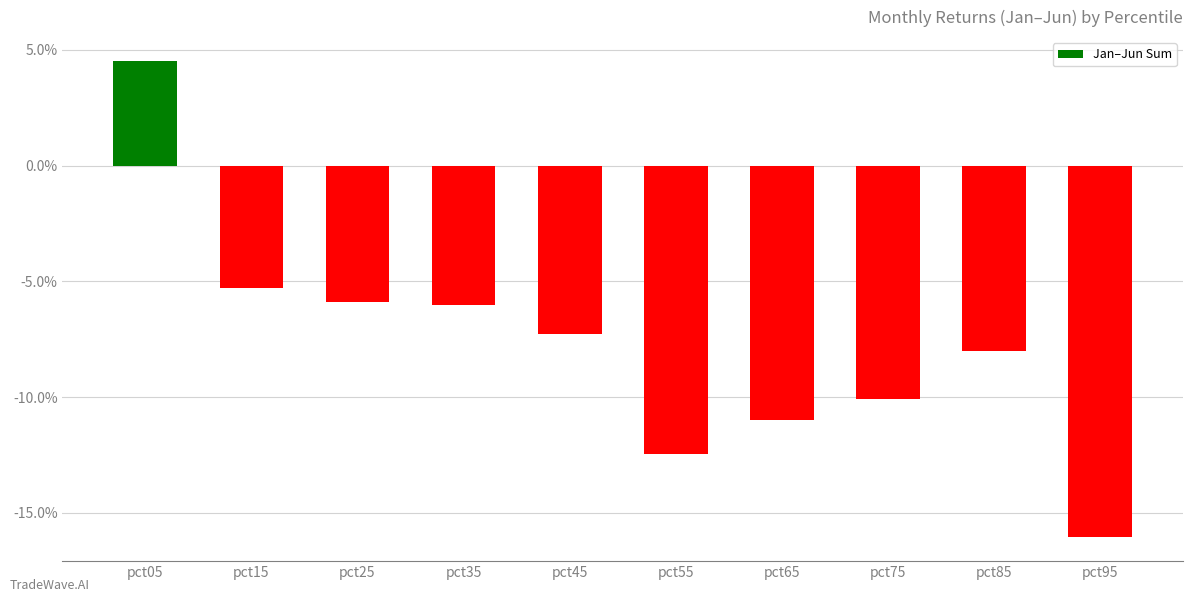

The value at pct25 is -0.0. True or false?

False